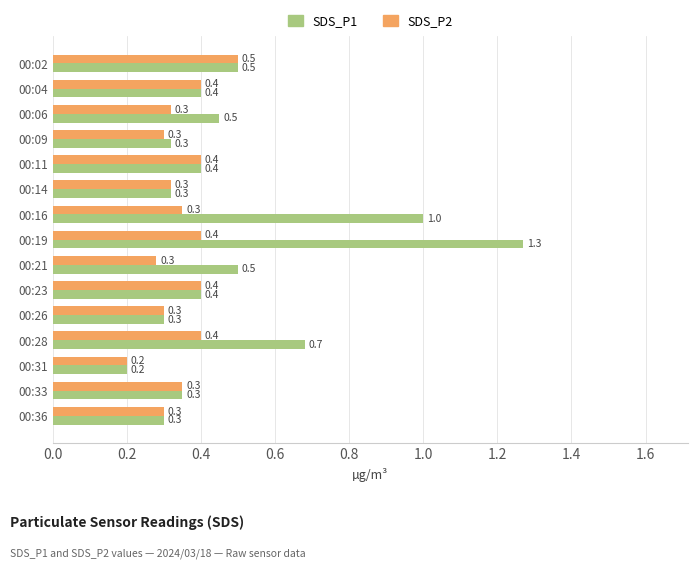

Count the number of categories in the chart.

15